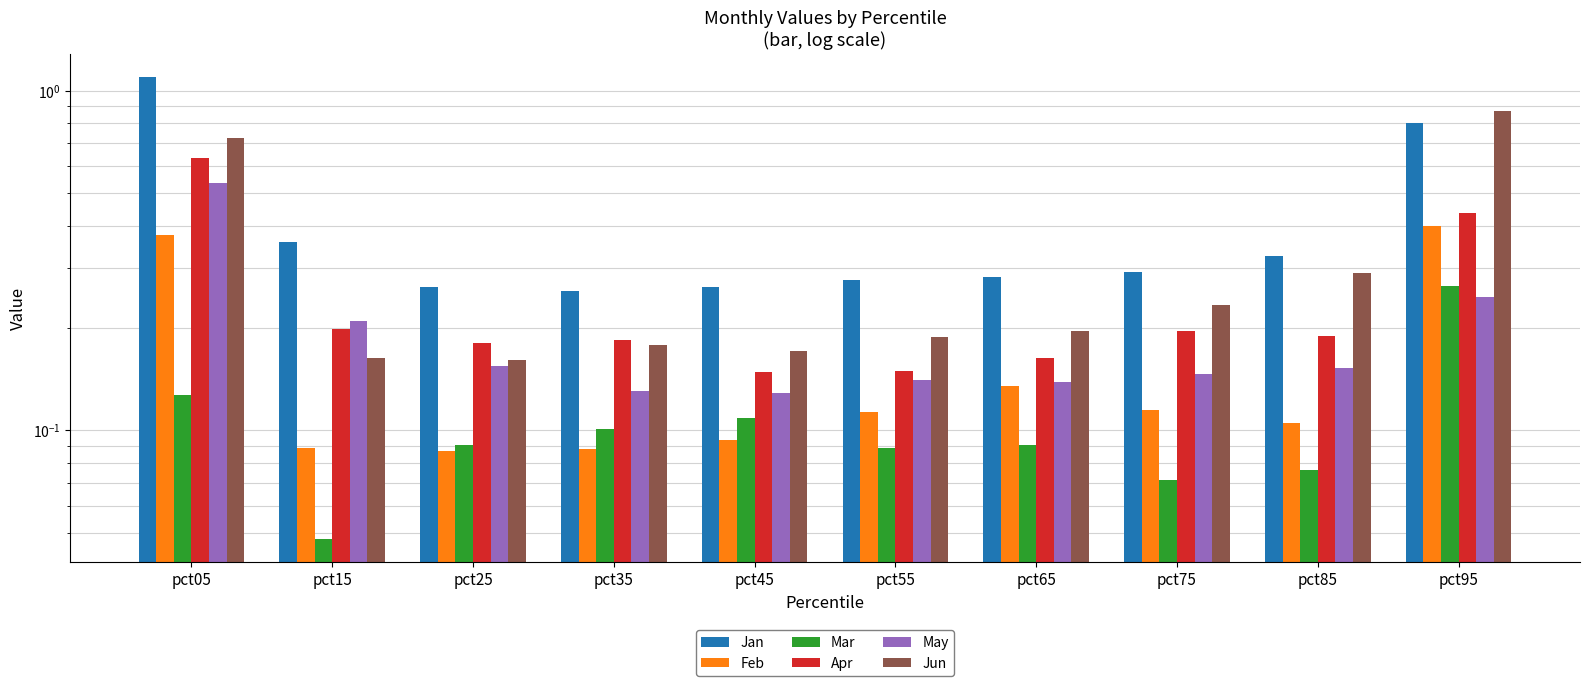

How many Apr values are between 0 and 1?

10